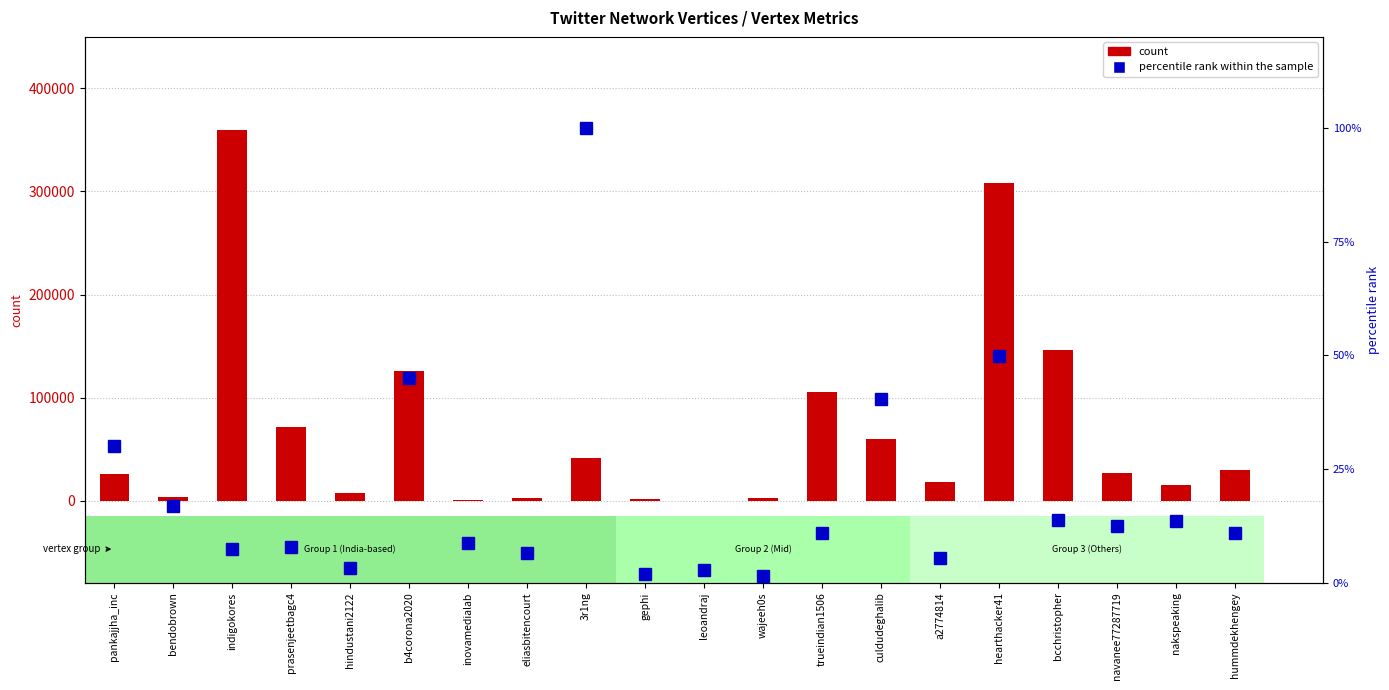

What is the maximum value shown in the chart?

359757.0